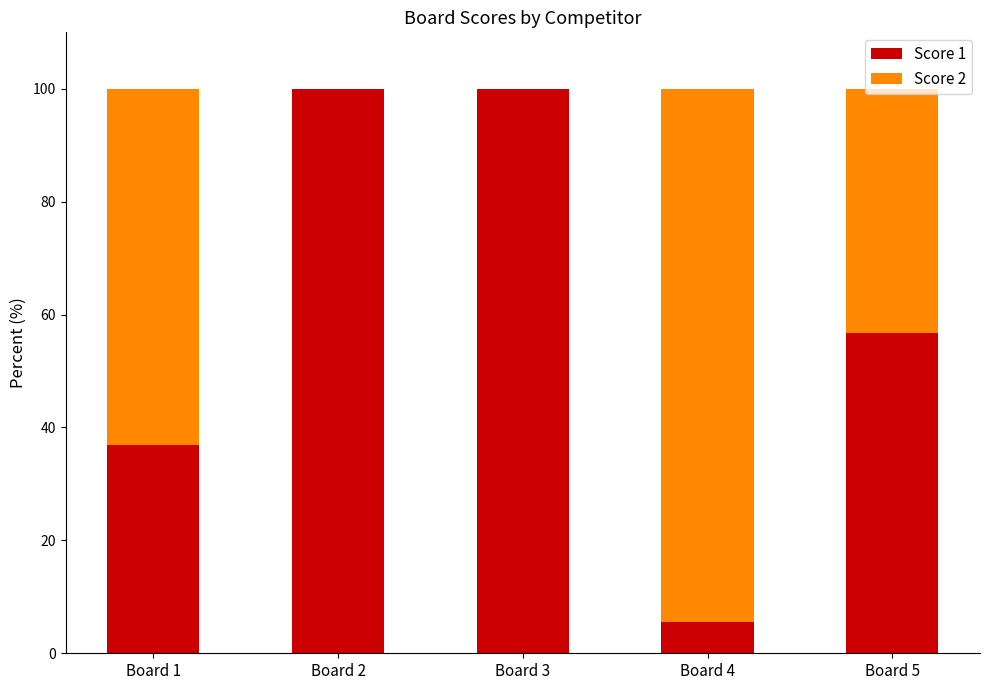

What is the maximum value for Score 1?

100.0